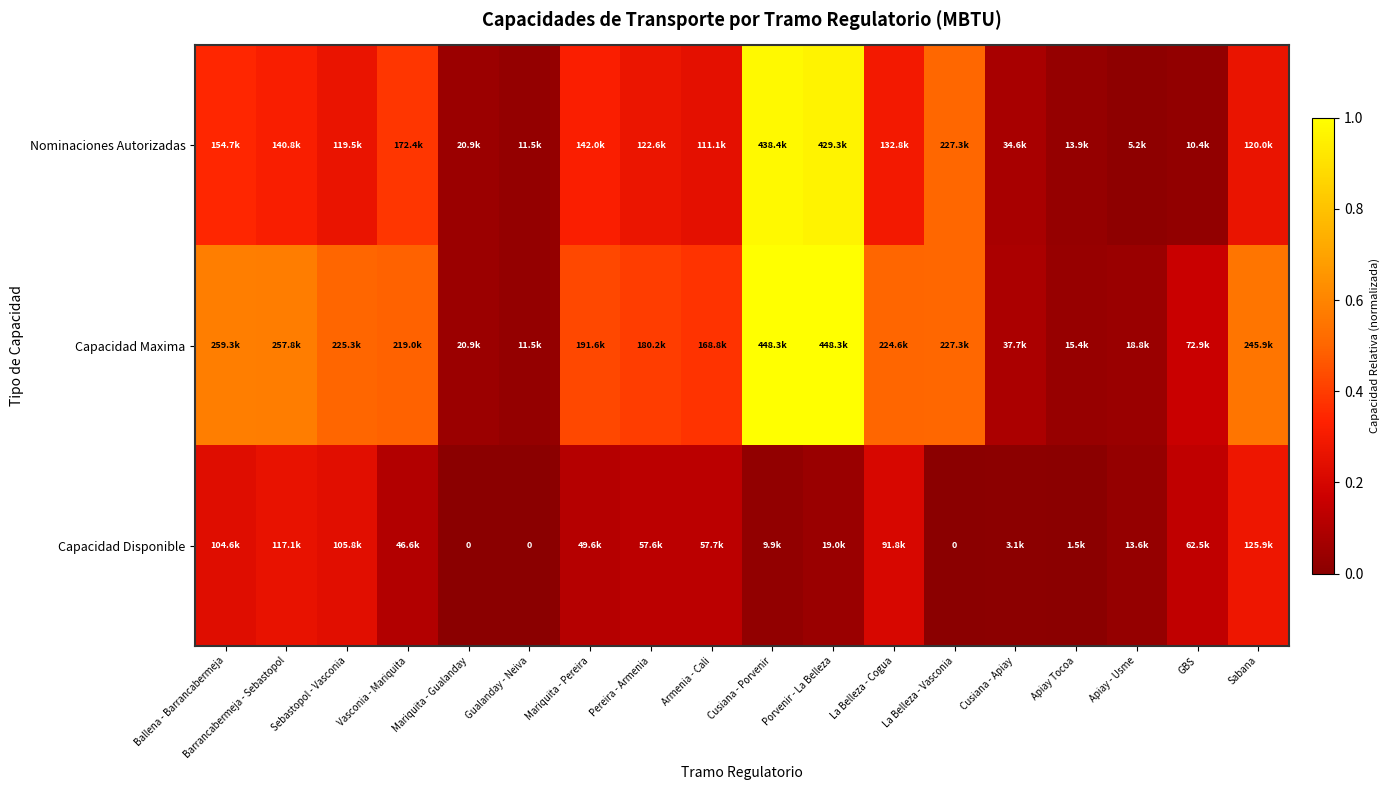

Read the Capacidad Maxima value at La Belleza - Vasconia.

0.5